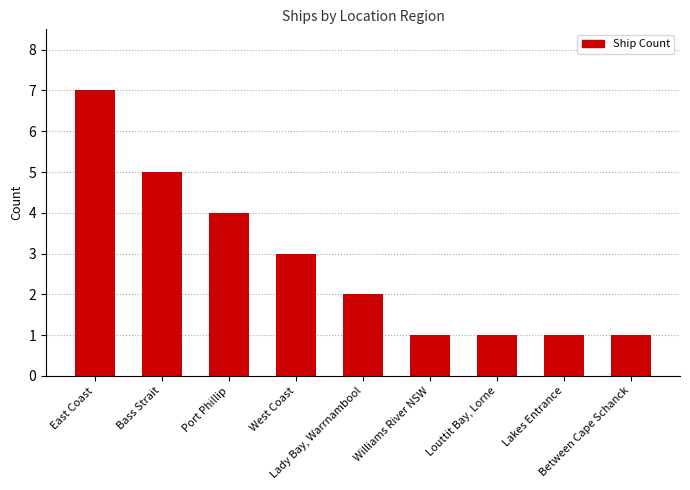

What is the sum of the values at Bass Strait and Between Cape Schanck?

6